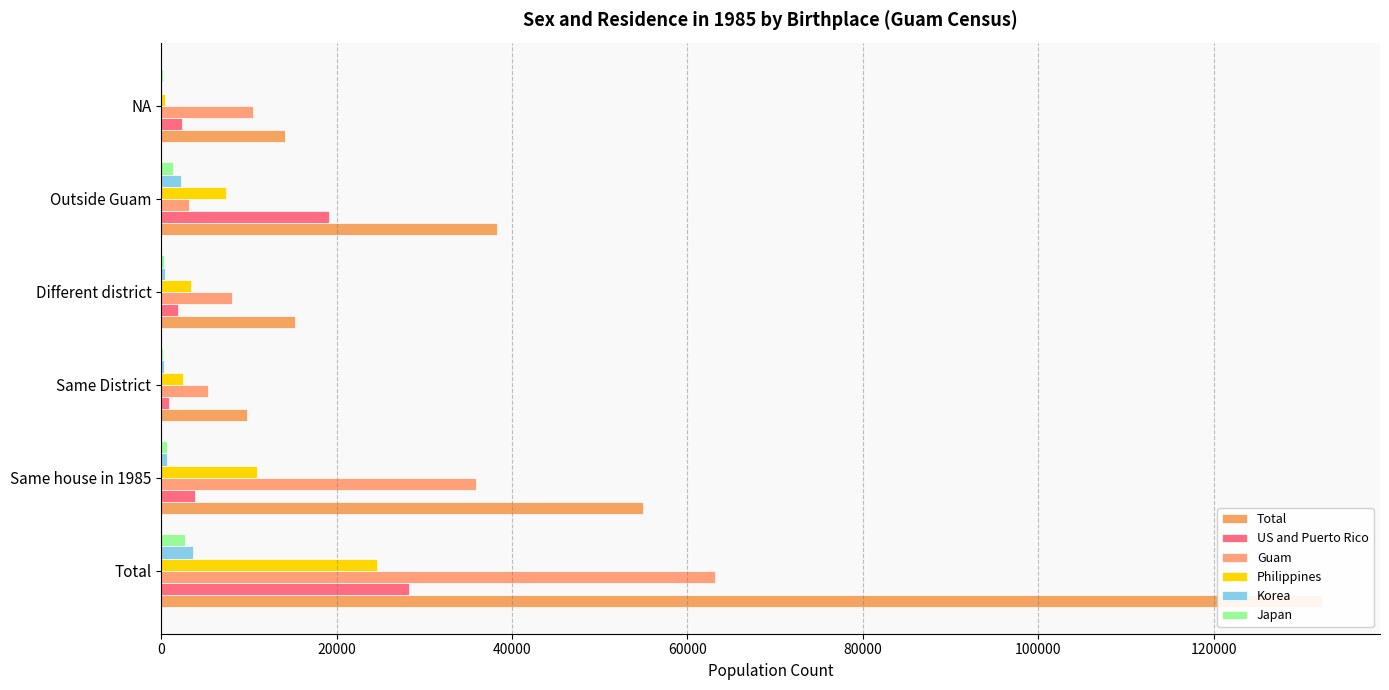

Does the chart contain stacked bars?

No